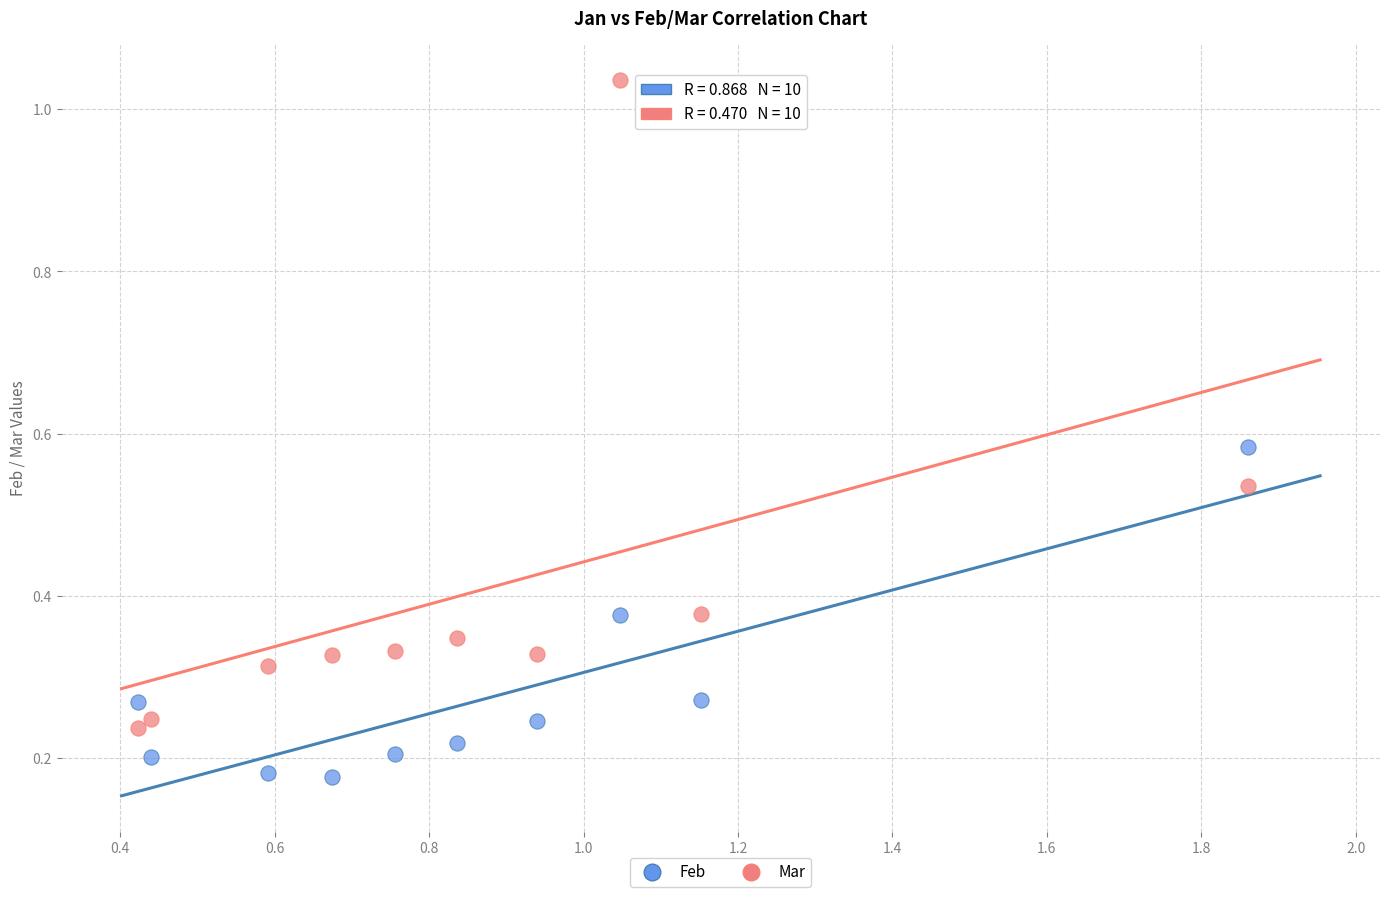

Across all data points, what is the range of Y values (max minus min)?

0.9